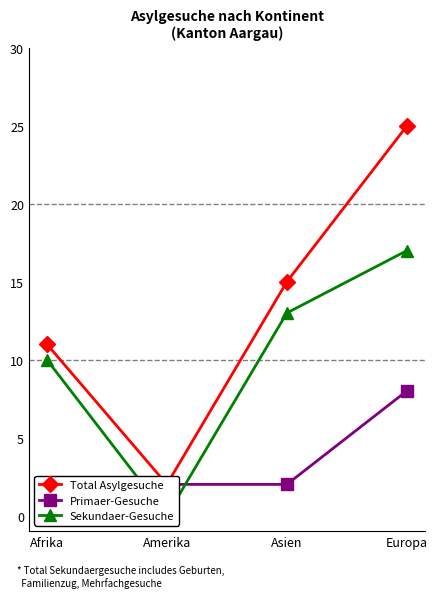

Rank the series by their average value, from highest to lowest.

Total Asylgesuche, Sekundaer-Gesuche, Primaer-Gesuche